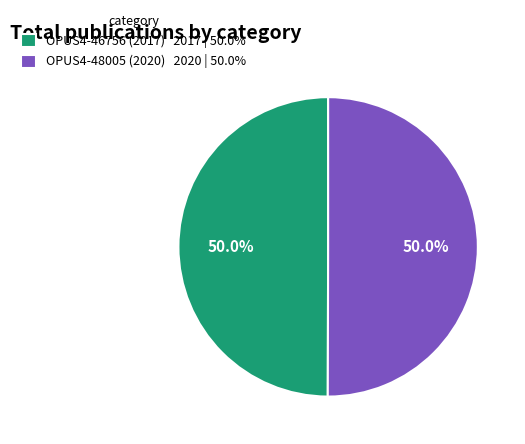

What is the total percentage of OPUS4-48005 (2020) 2020 | 50.0% and OPUS4-46756 (2017) 2017 | 50.0%?

100.0%